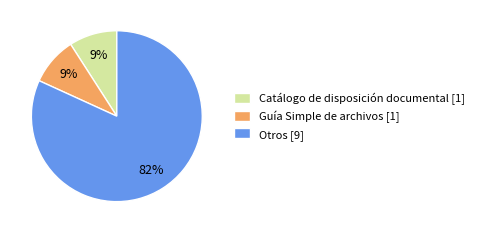

To the nearest percent, what is the difference between the largest and smallest slice percentages?

73%